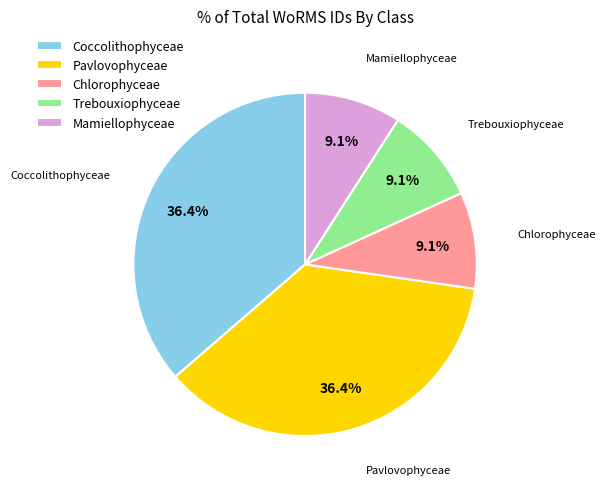

Combined, what portion of the pie is Chlorophyceae and Mamiellophyceae?

18.2%